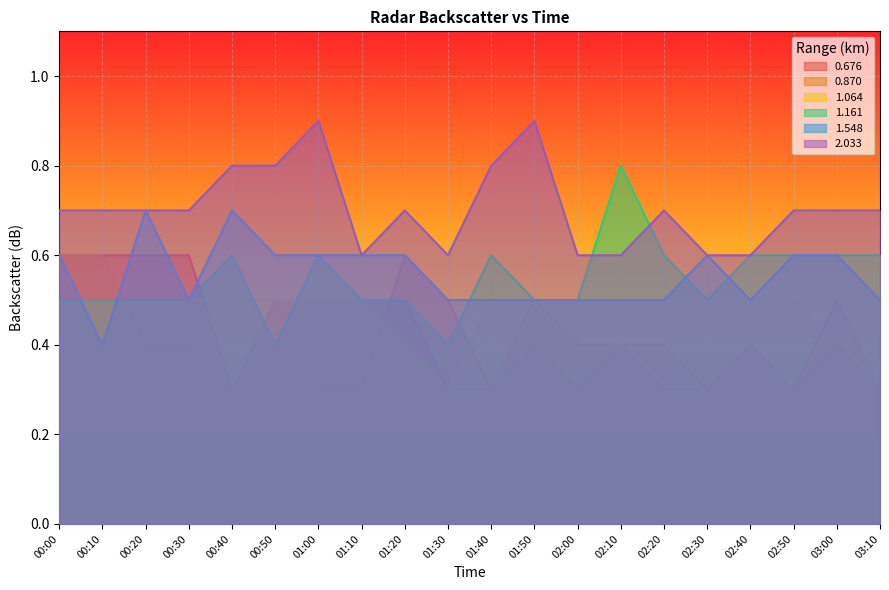

Between 00:20 and 01:30, which series saw the biggest shift?

0.676